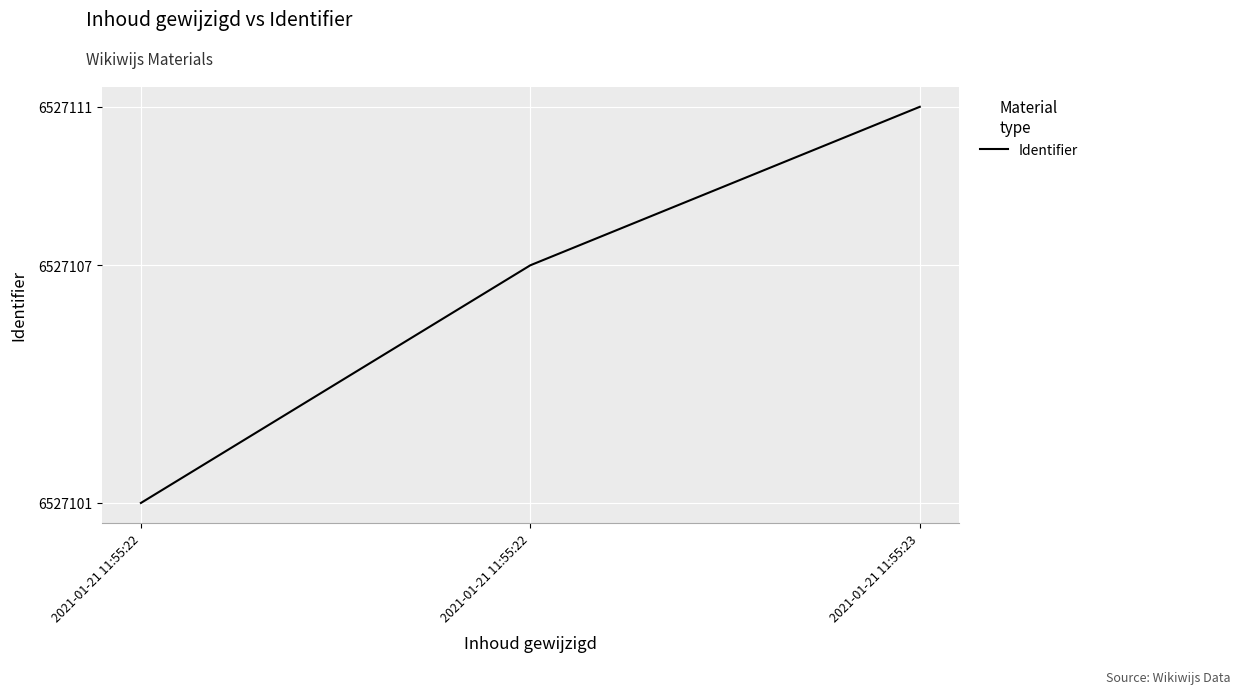

The chart shows a value of 6527111 at 2021-01-21 11:55:23. True or false?

True